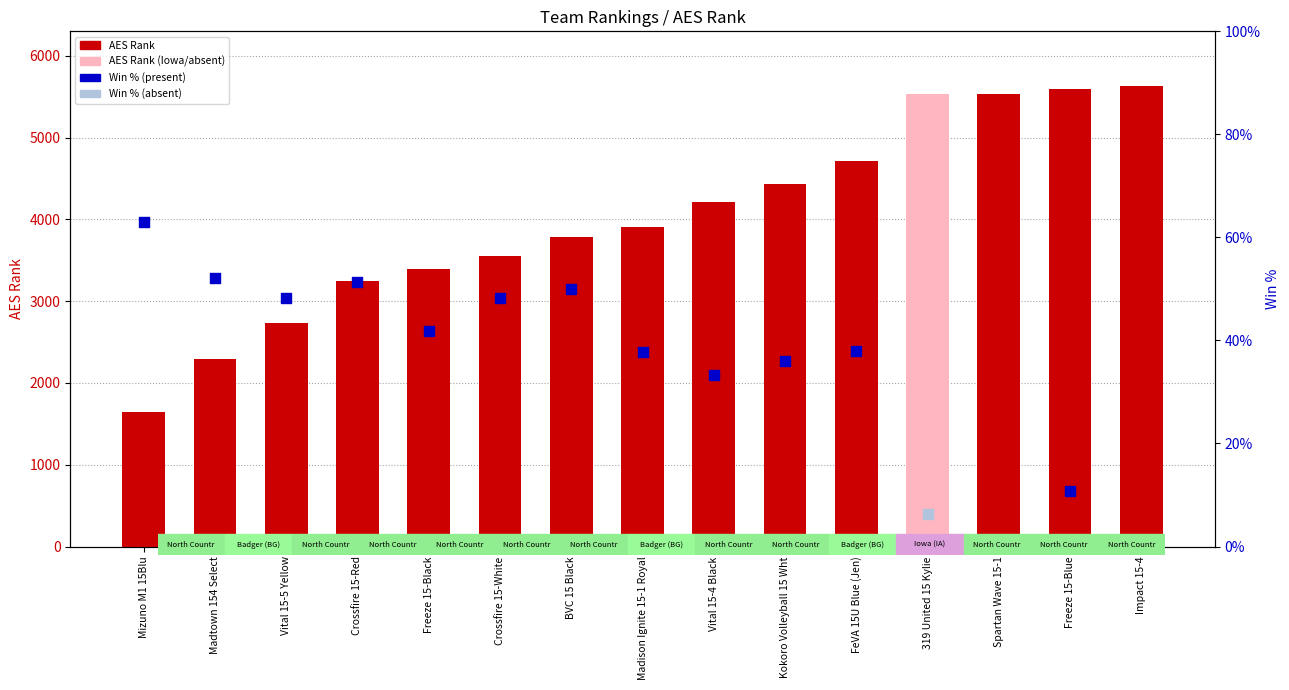

What is the ratio of the value at Kokoro Volleyball 15 Wht to the value at Impact 15-4?

0.8